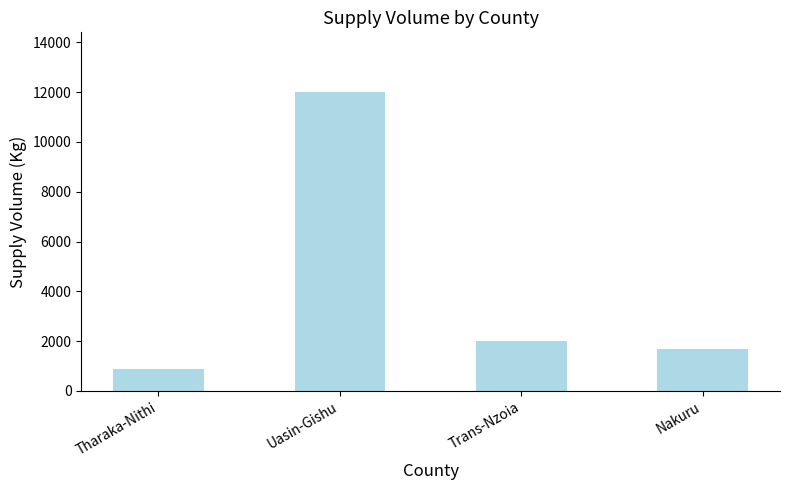

At which category does the chart reach its peak across all series?

Uasin-Gishu